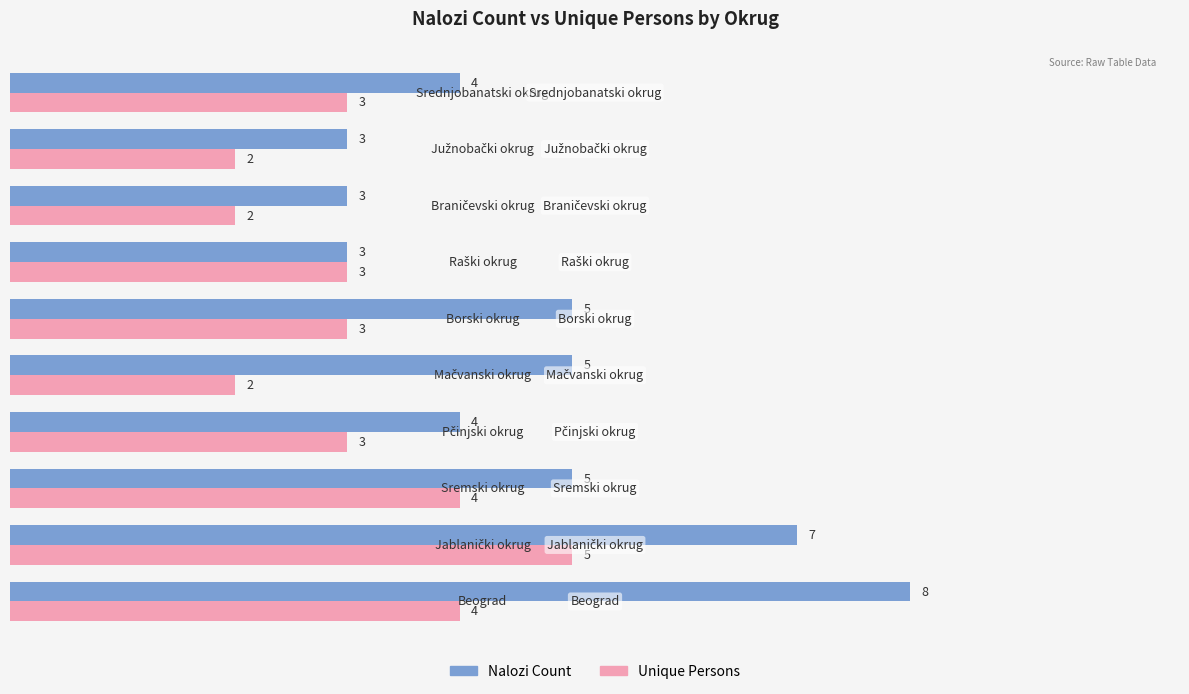

What is the sum of all Nalozi Count values?

47